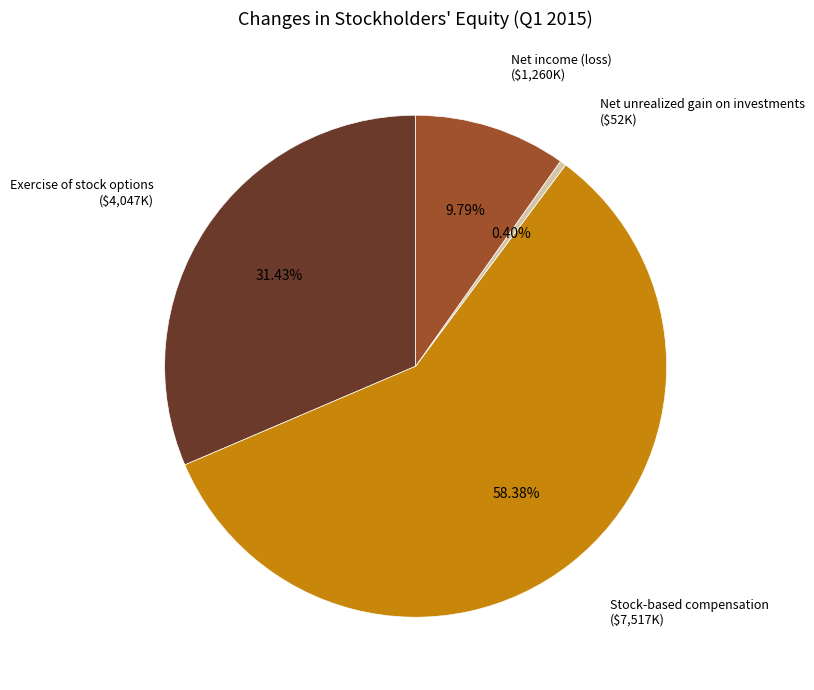

Is there any slice that represents more than half of the pie?

Yes